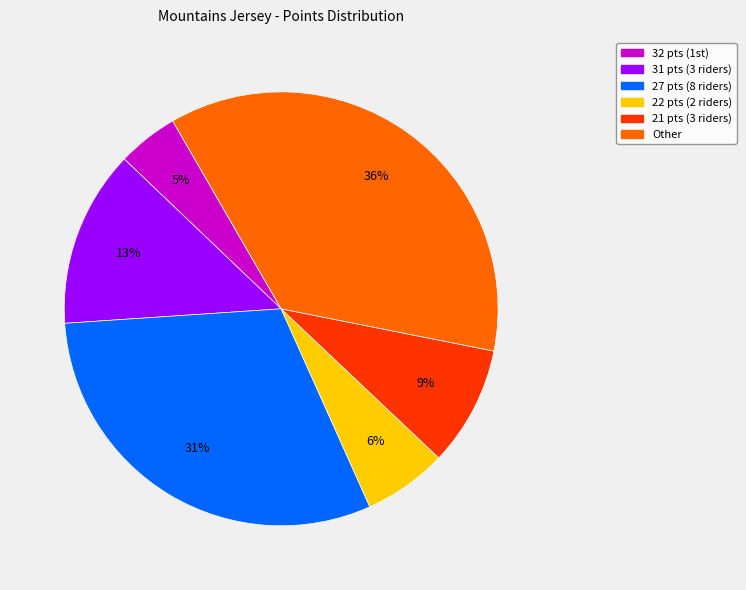

Which category has the biggest portion of the pie?

Other